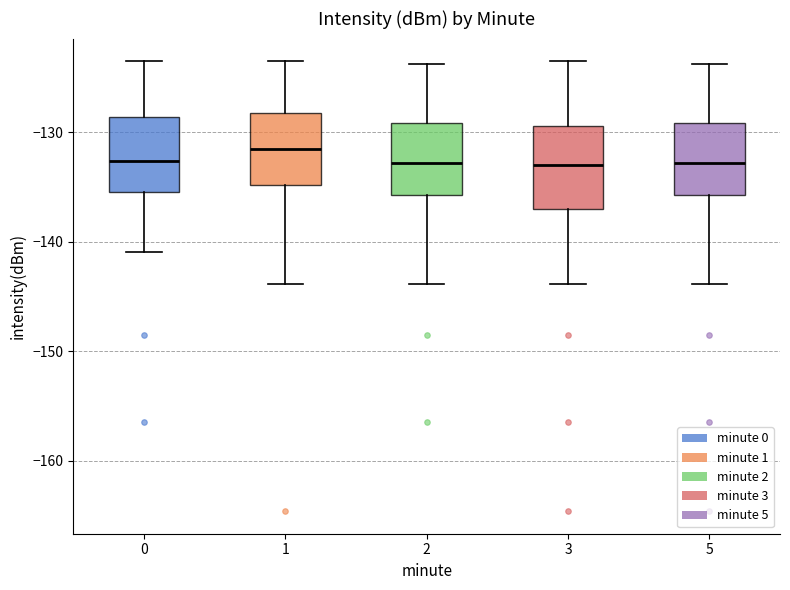

Where is the lower edge of the box at x = 3 on the y-axis? The values are not printed on the chart, so give them approximately, as read against the axis.

-137